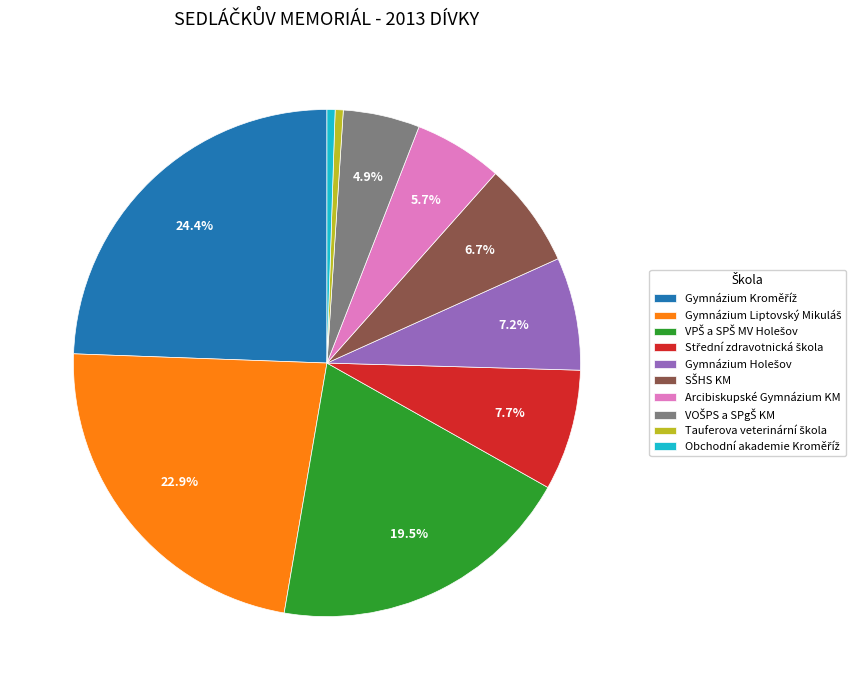

Is there any slice that represents more than half of the pie?

No